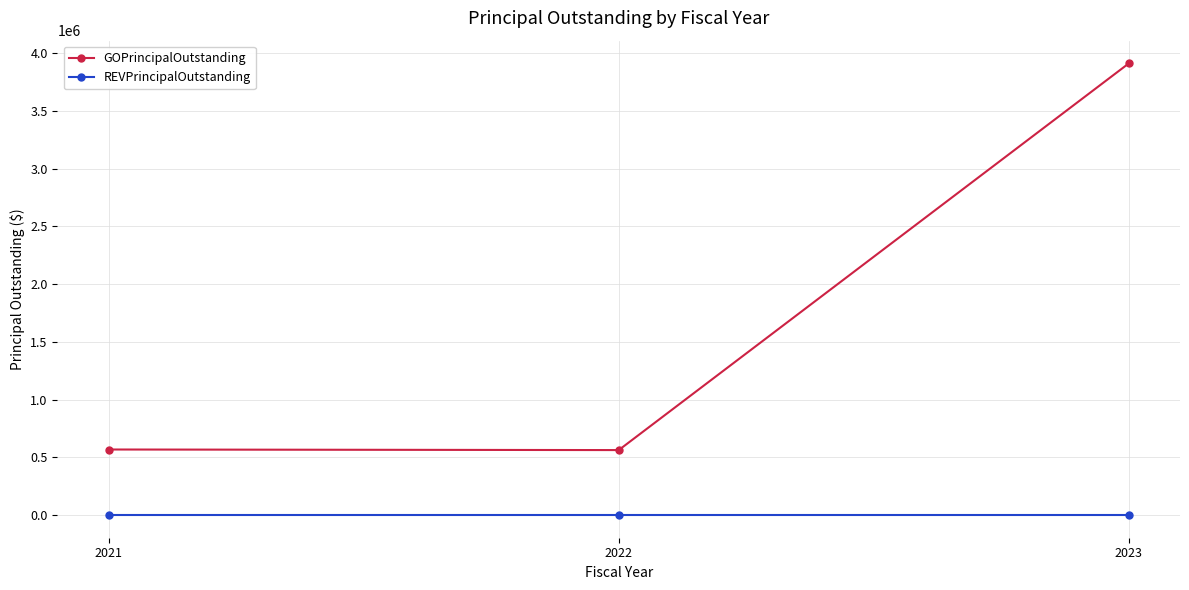

Where is GOPrincipalOutstanding nearest to the value 2237000?

2021